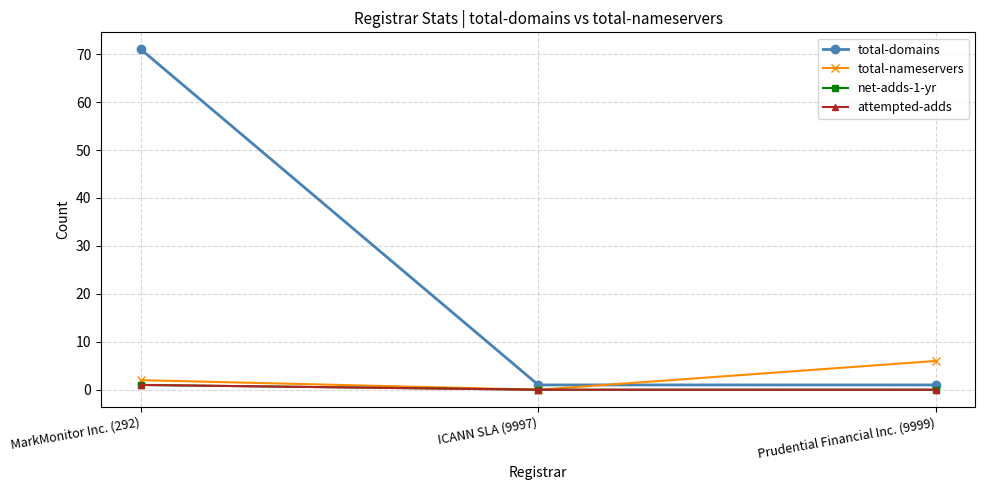

Does the chart have visible grid lines?

Yes